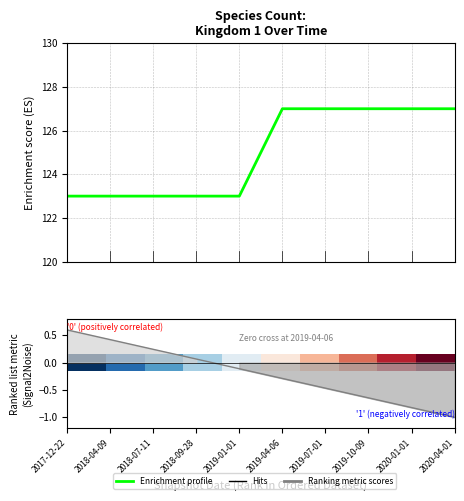

How many lines are shown in the chart?

3